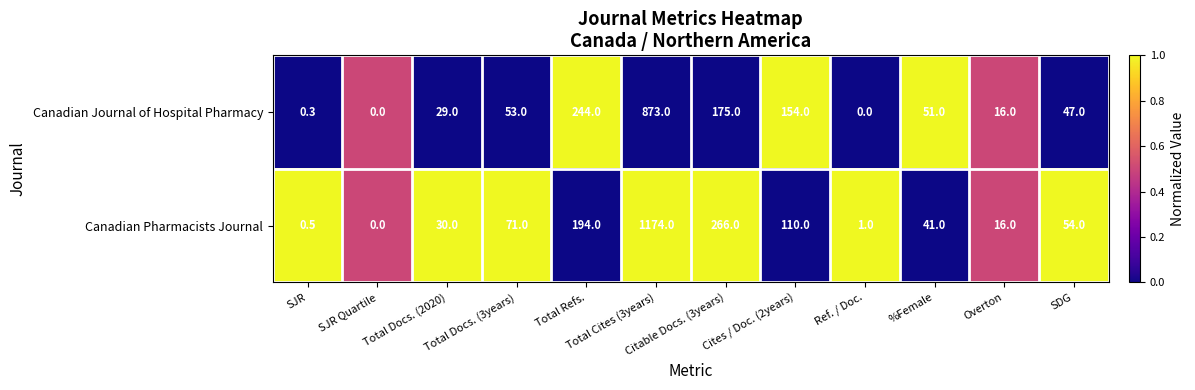

Where does the Canadian Pharmacists Journal series first go above 54?

Total Docs. (3years)